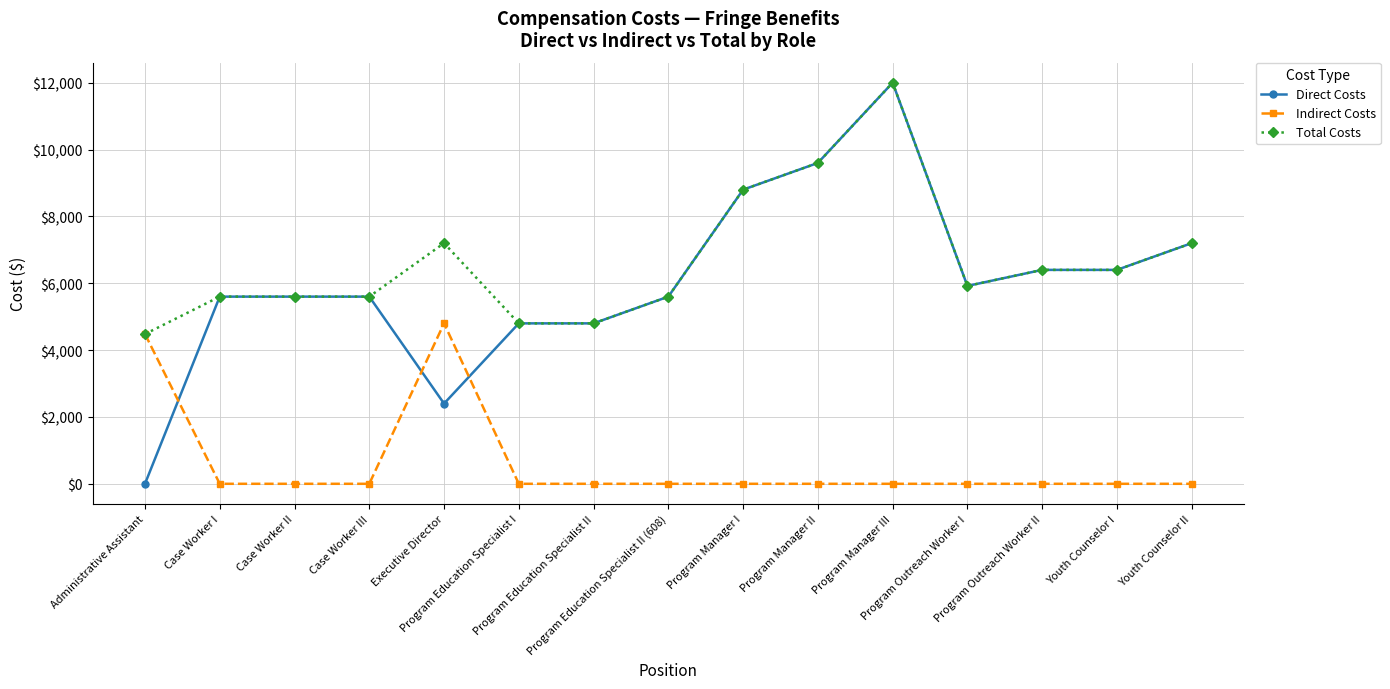

What is the label of the 9th point from the right?

Program Education Specialist II